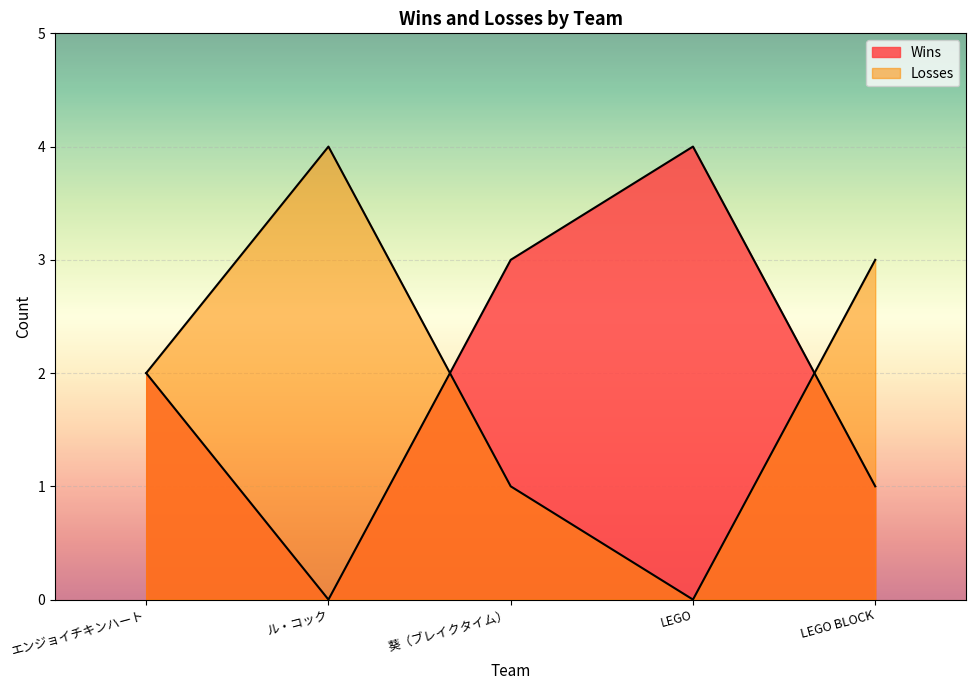

At which label does Wins first exceed 2?

葵（ブレイクタイム）